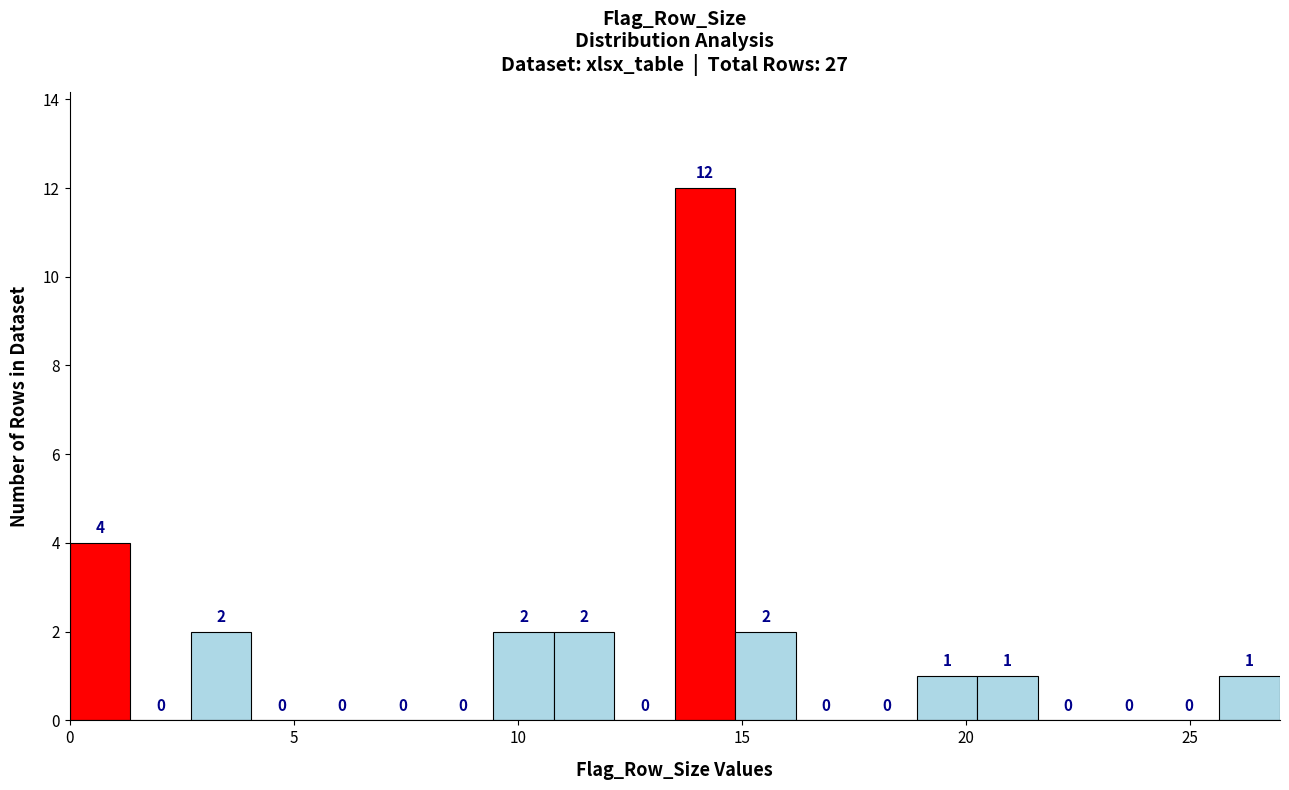

Around what value on the x-axis is the tallest bar? Give the approximate position of its centre, as read against the axis.

14.0